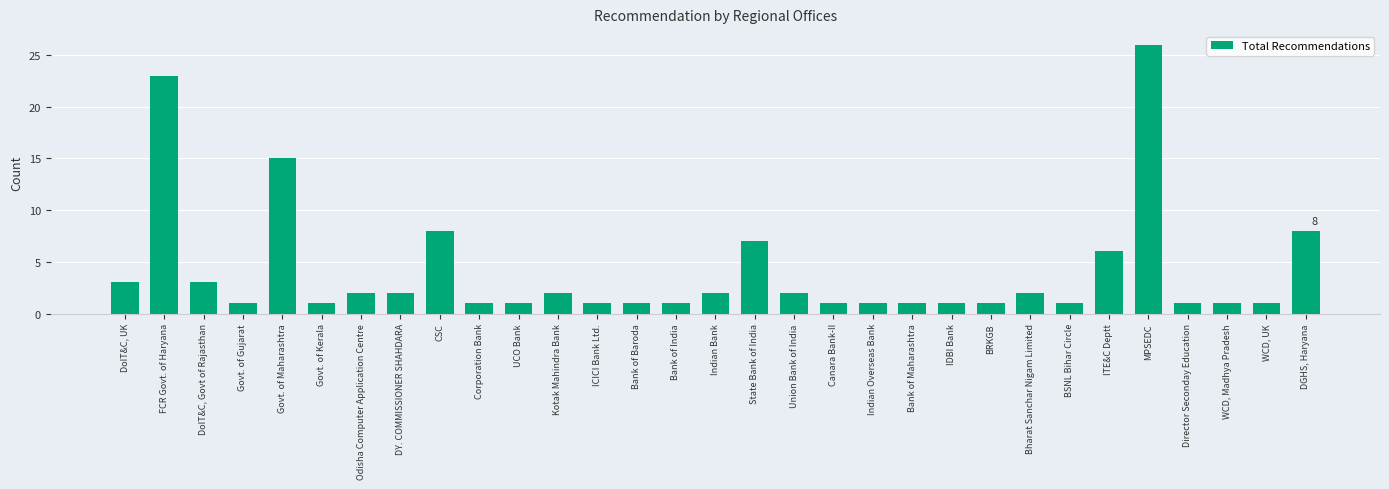

What is the sum of all values?

127